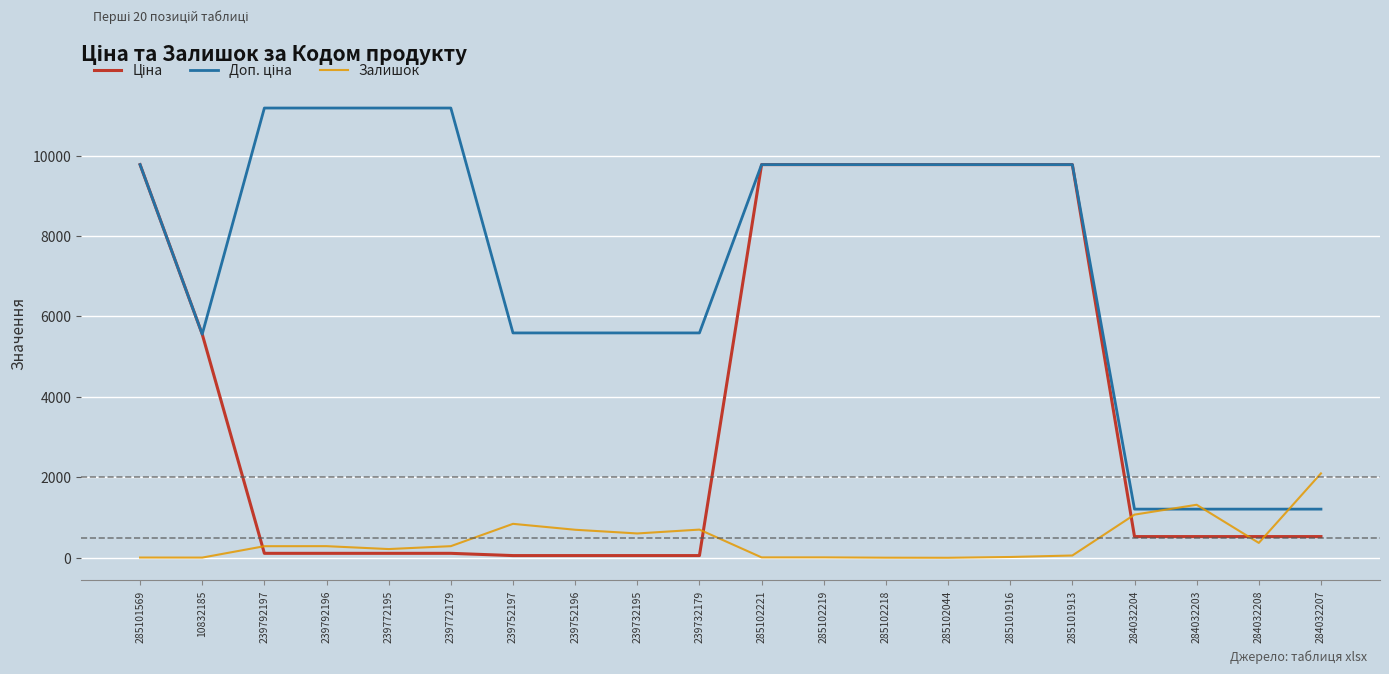

What is the maximum value shown in the chart?

11182.0